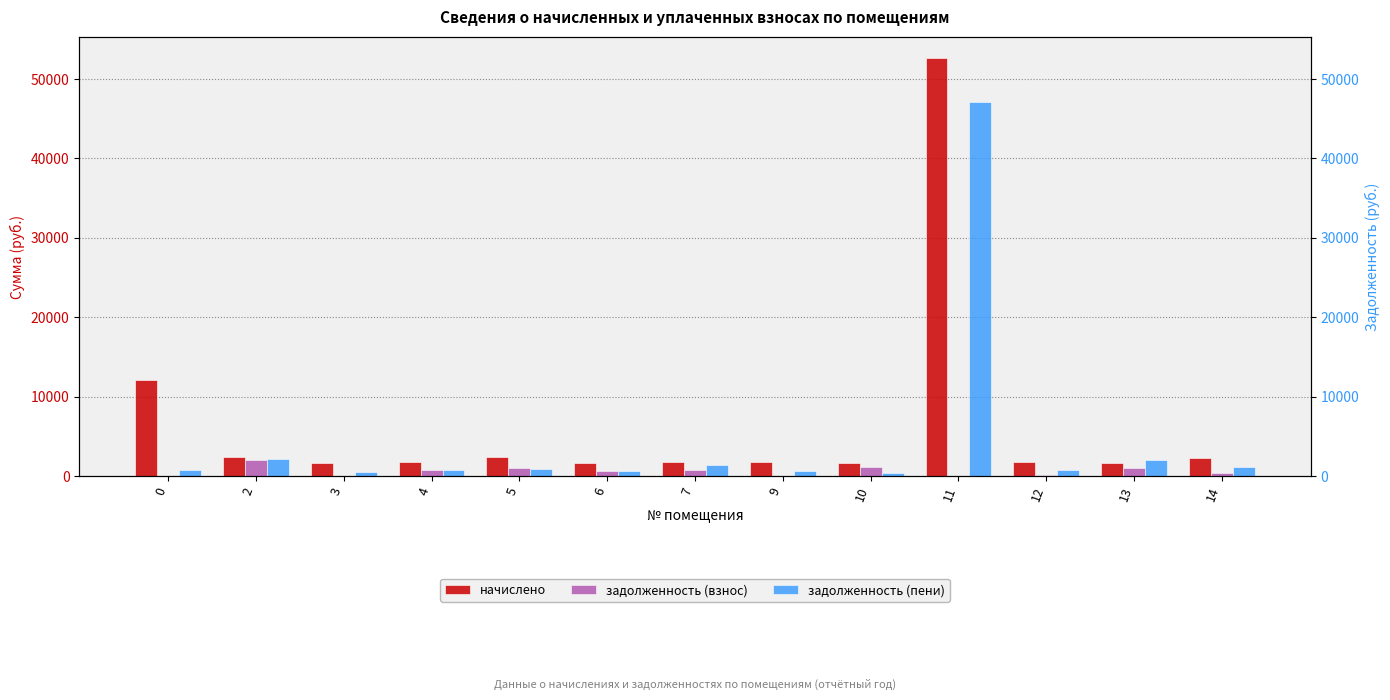

Read the задолженность (взнос) value at 10.

1131.2